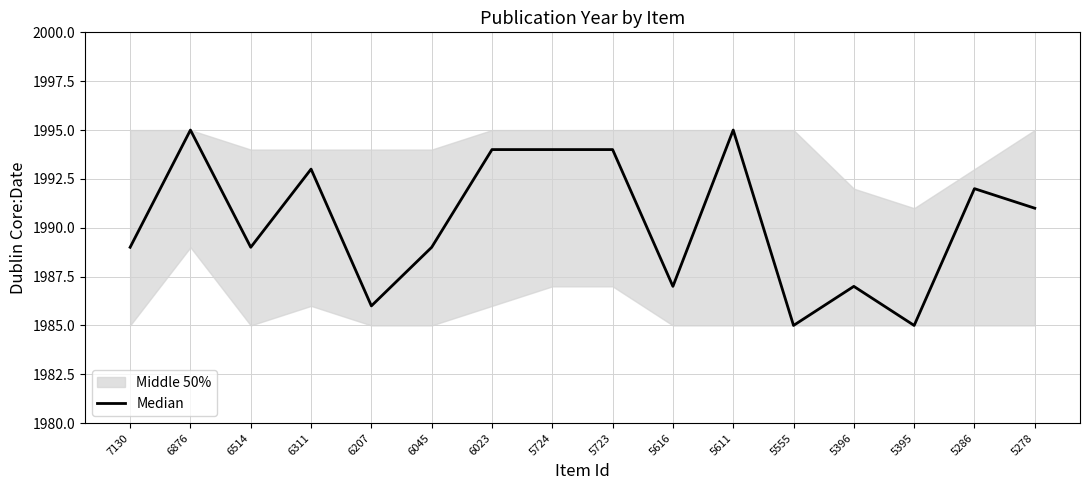

List the labels in order of value, largest first.

6876, 5611, 6023, 5724, 5723, 6311, 5286, 5278, 7130, 6514, 6045, 5616, 5396, 6207, 5555, 5395